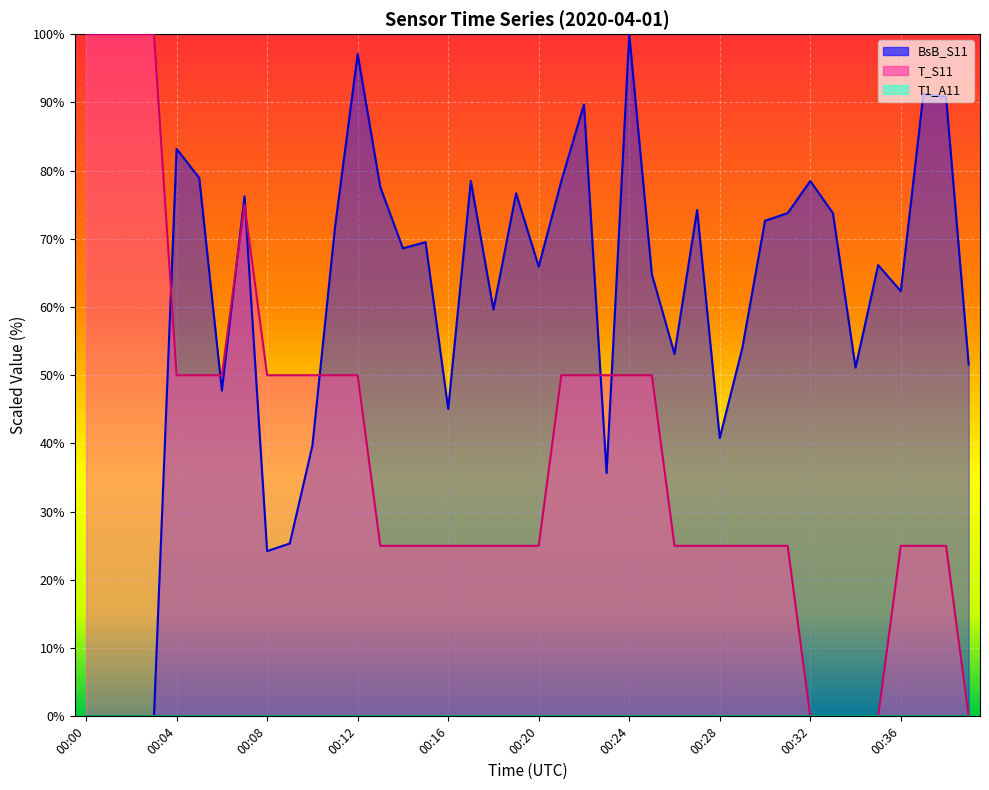

List the series in order of their overall mean, highest first.

BsB_S11, T_S11